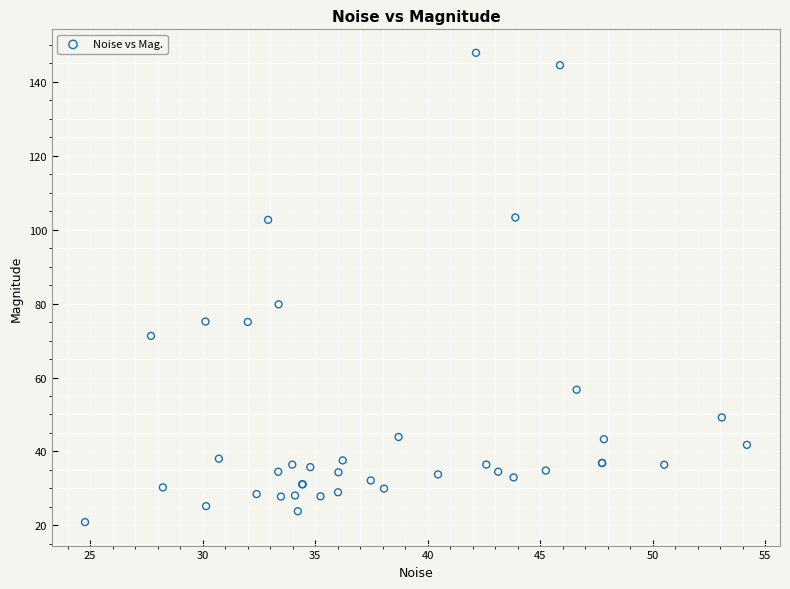

What Y value in the scatter plot is closest to 84?

79.8